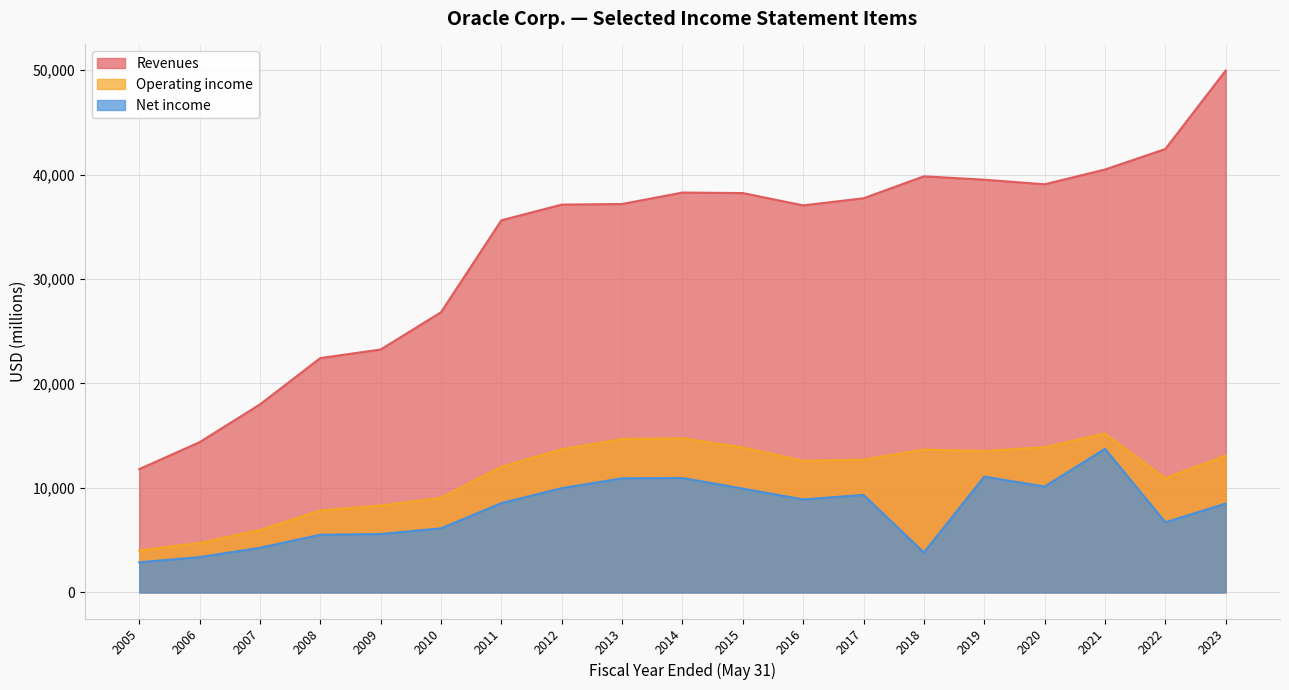

What are all the series names shown in the legend?

Revenues, Operating income, Net income